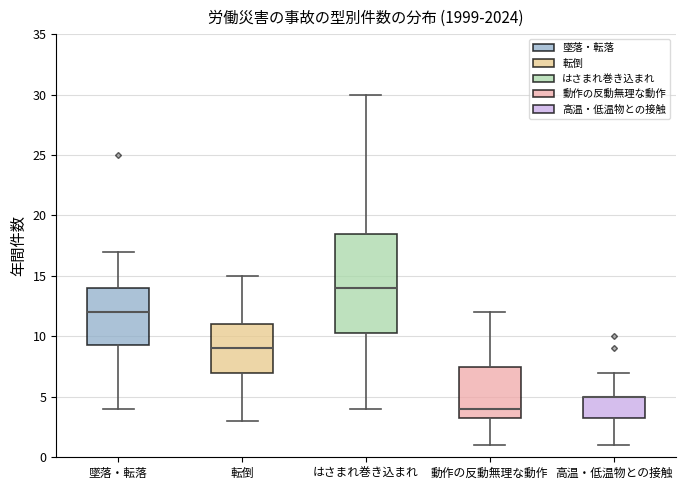

Which box is the tallest, from its lower edge to its upper edge?

はさまれ巻き込まれ